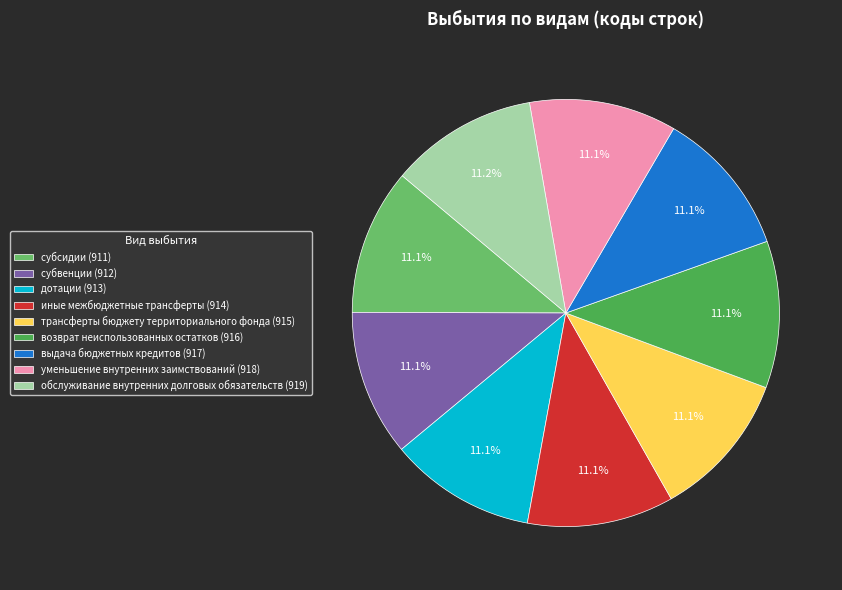

The выдача бюджетных кредитов slice represents 24% of the pie. True or false?

False